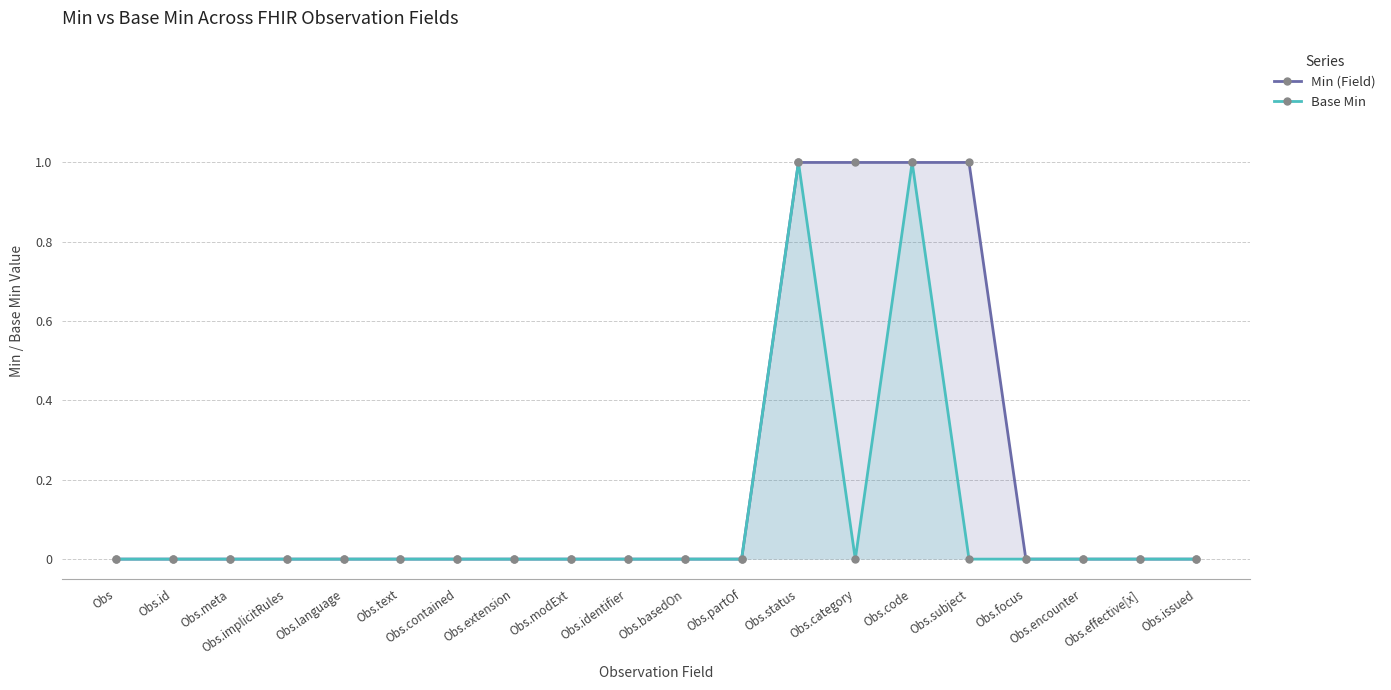

At how many categories does at least one series exceed 0?

4